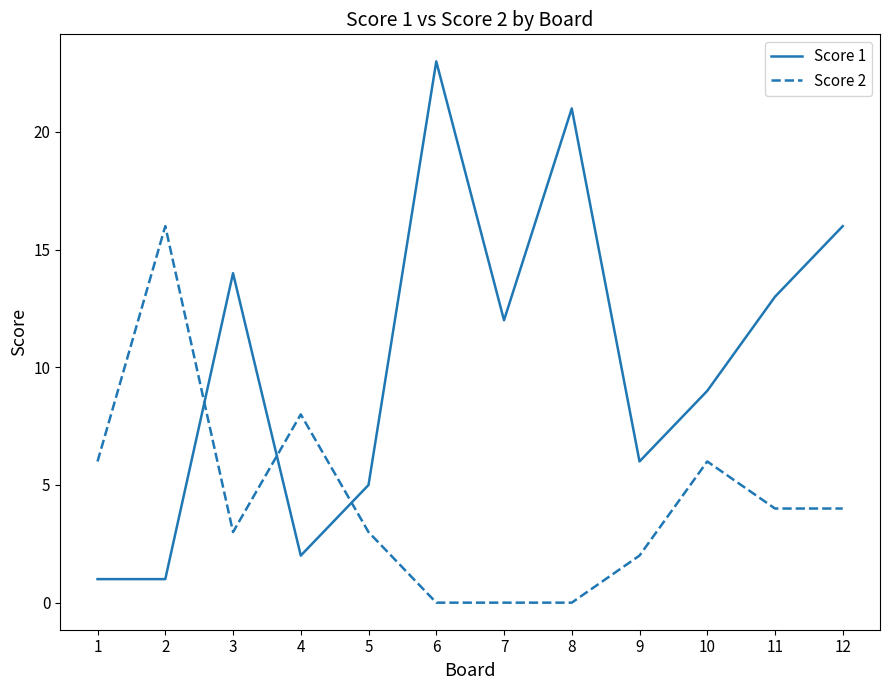

What is the approximate value of Score 2 at 11?

4